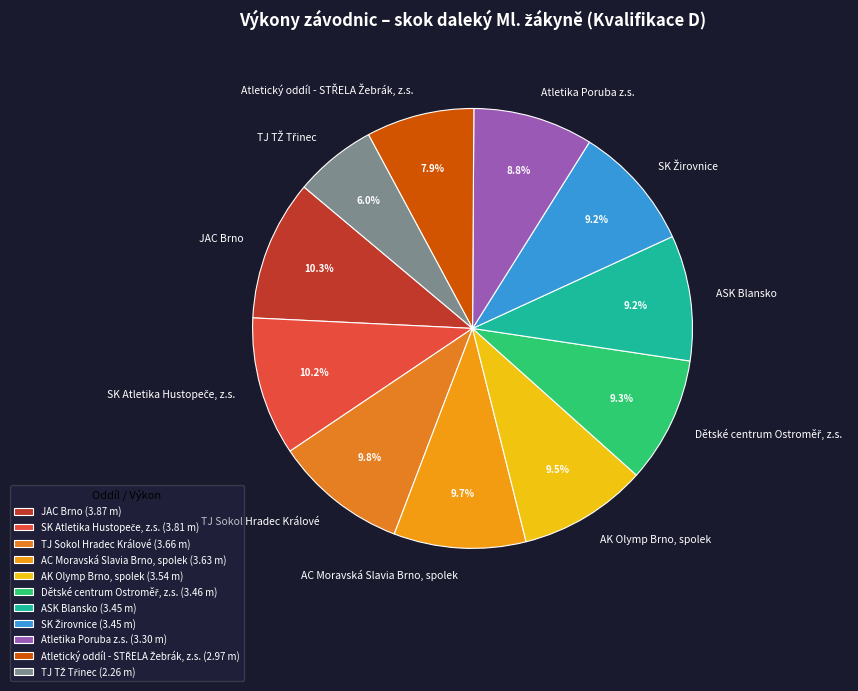

To the nearest percent, what is the difference between the largest and smallest slice percentages?

4%